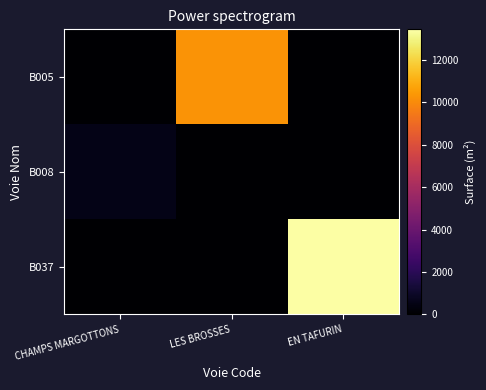

Reading right to left, what are all the values shown in this chart?

B005: EN TAFURIN=0	LES BROSSES=10251	CHAMPS MARGOTTONS=0
B008: EN TAFURIN=0	LES BROSSES=0	CHAMPS MARGOTTONS=550
B037: EN TAFURIN=13449	LES BROSSES=0	CHAMPS MARGOTTONS=0